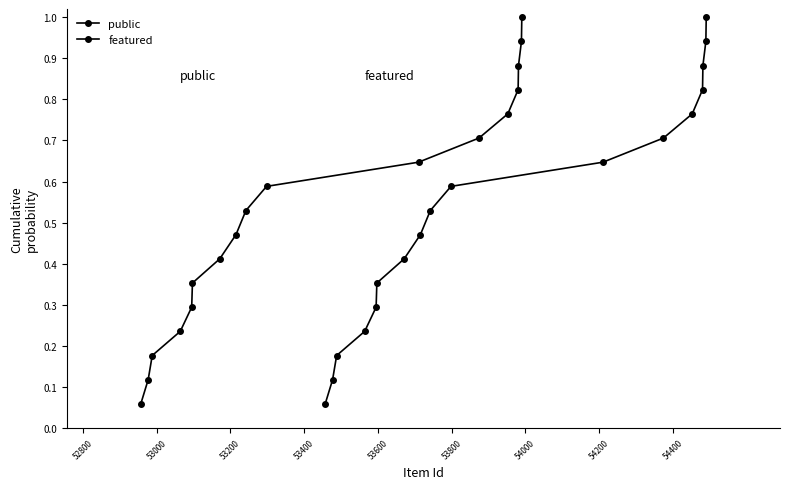

What position from the left is 53400?

4